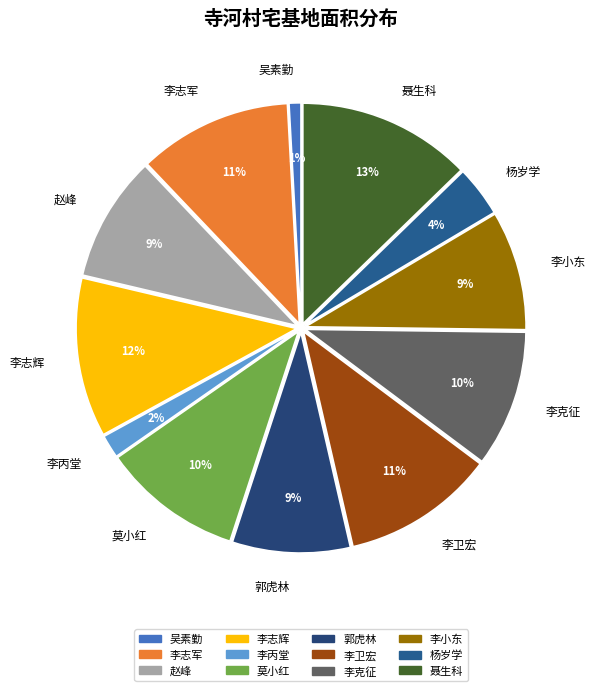

Do 李克征 and 郭虎林 together represent more than half of the pie?

No